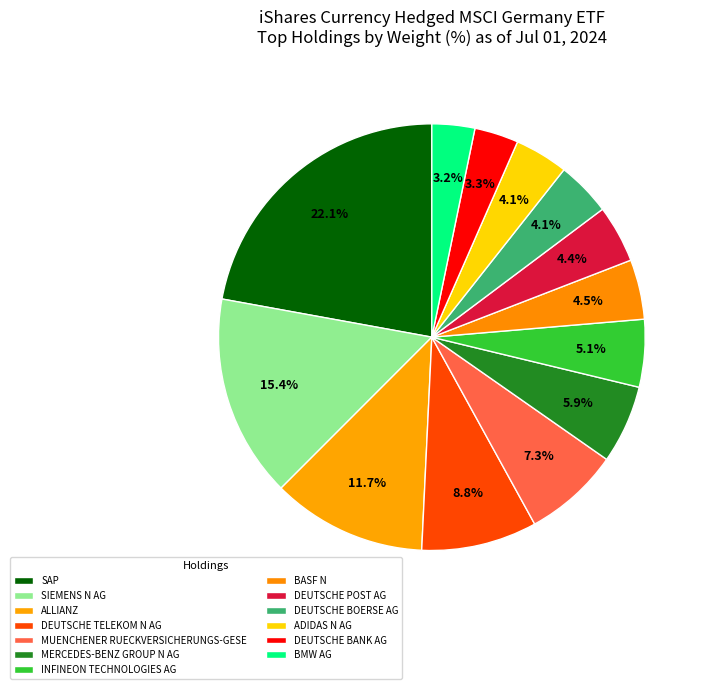

To the nearest percent, what is the difference between the largest and smallest slice percentages?

19%